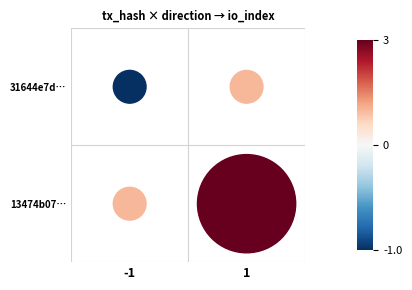

Reading left to right, what are all the values shown in this chart?

31644e7d9f59712817d4293b92299f28e94b137: -1	1
13474b07d38da06cbe80195adc3989f0074478e: 1	3